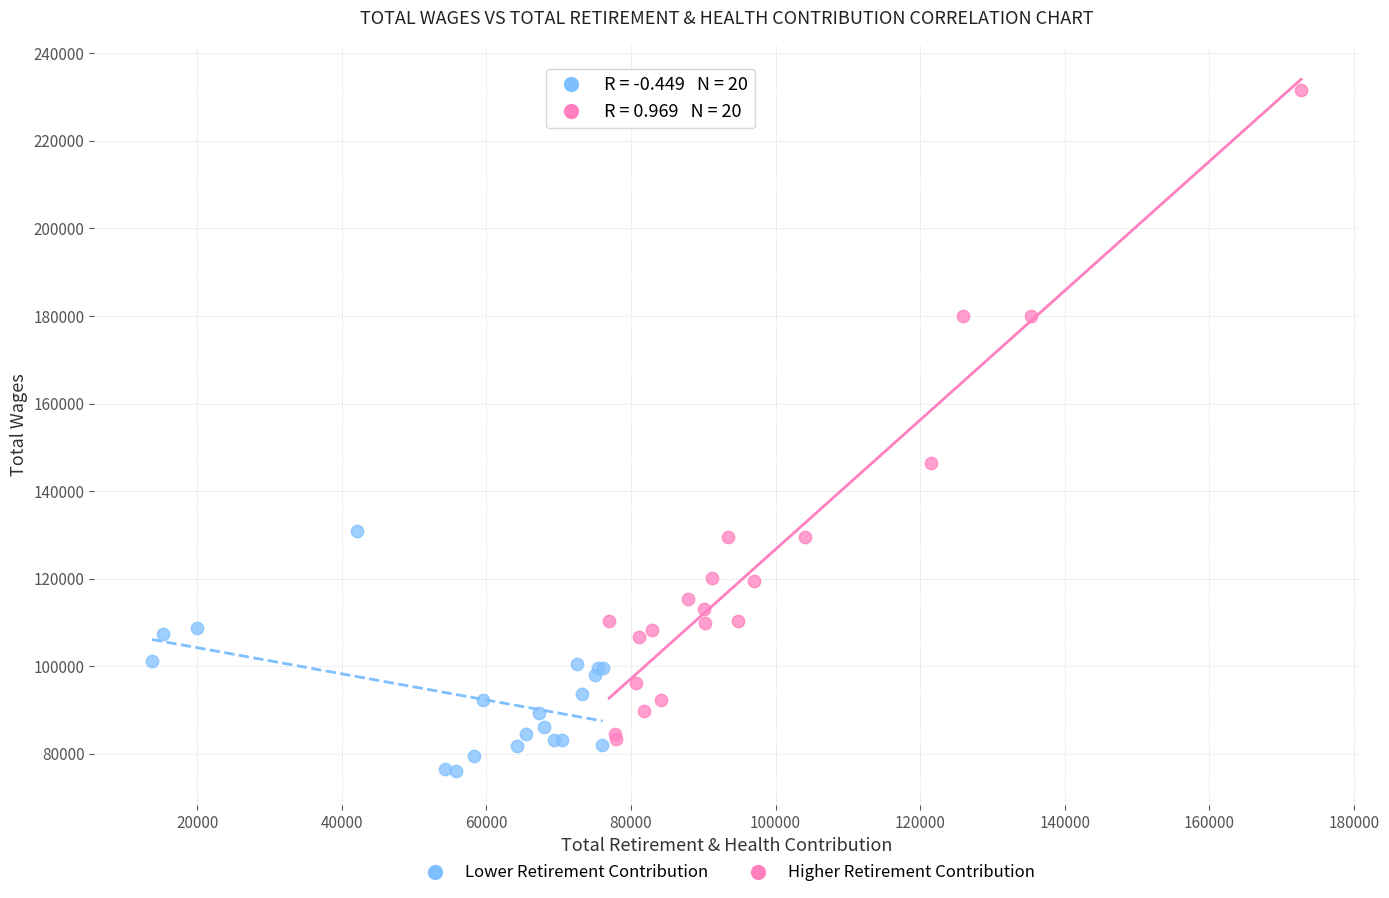

Which series has the largest Y range (max minus min)?

Higher Retirement Contribution